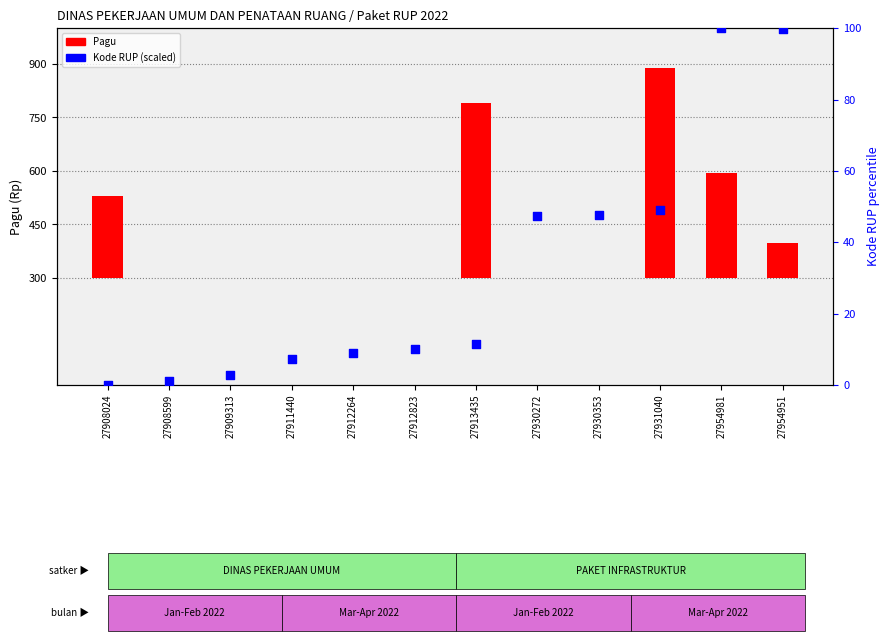

Which series reaches the minimum Y coordinate?

Pagu